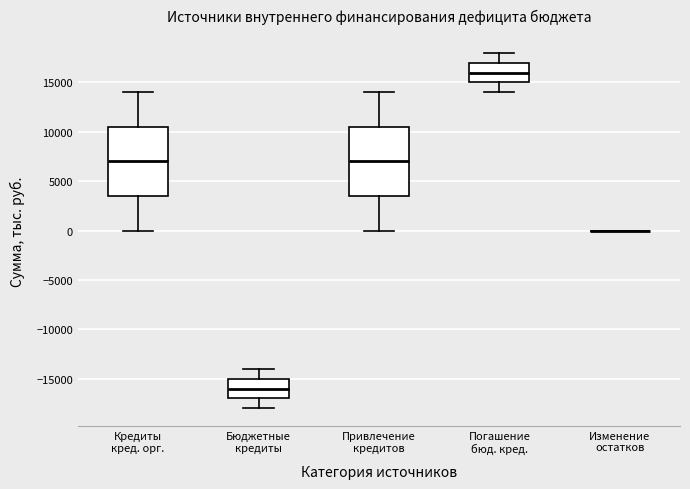

Where does the lower whisker of the box for Кредиты кред. орг. end on the y-axis? The values are not printed on the chart, so give them approximately, as read against the axis.

0